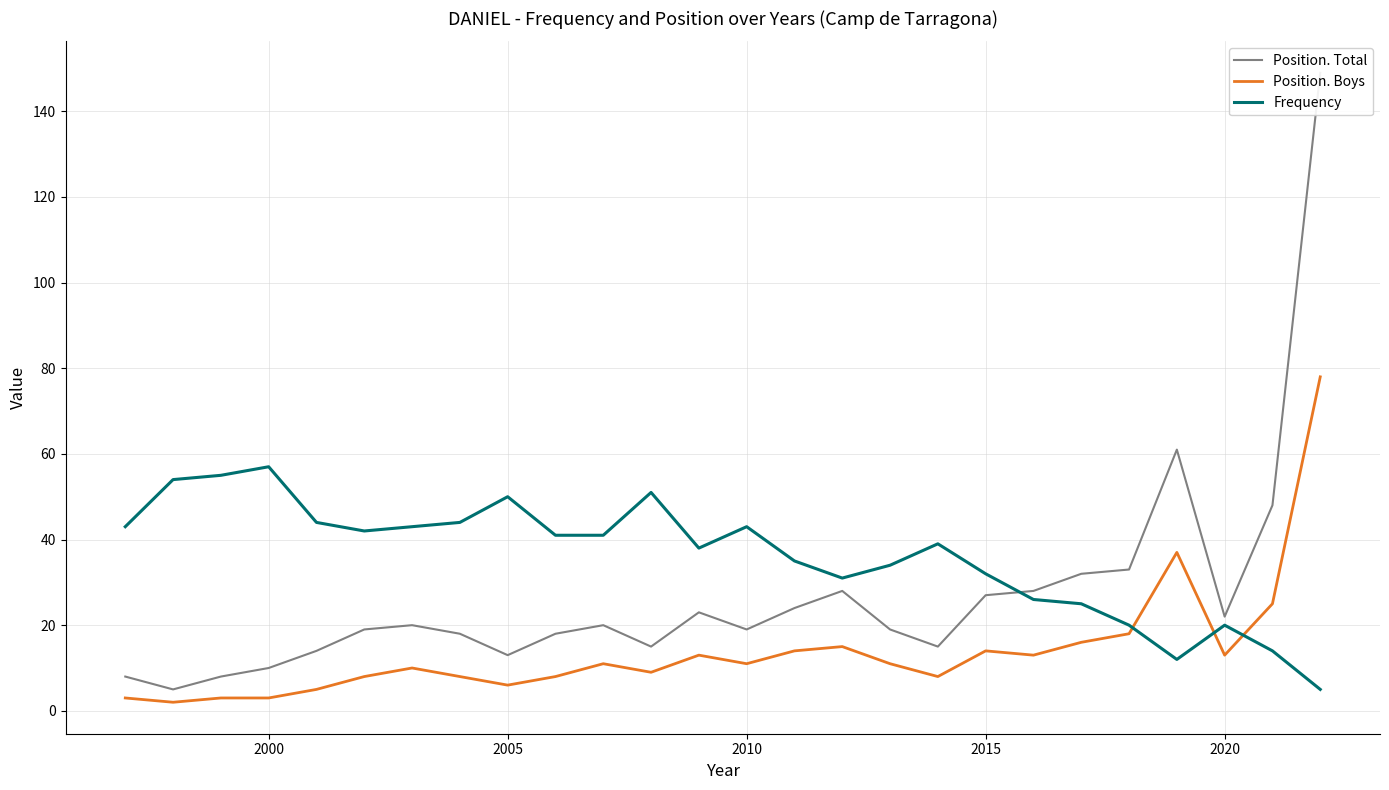

True or false: Position. Boys has a value of 13 at 2020.

True